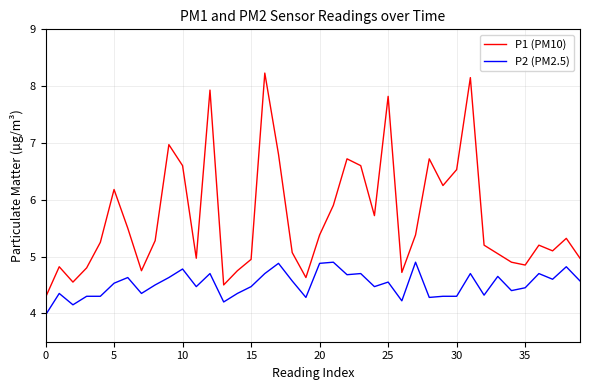

Which series has the largest total across all categories?

P1 (PM10)